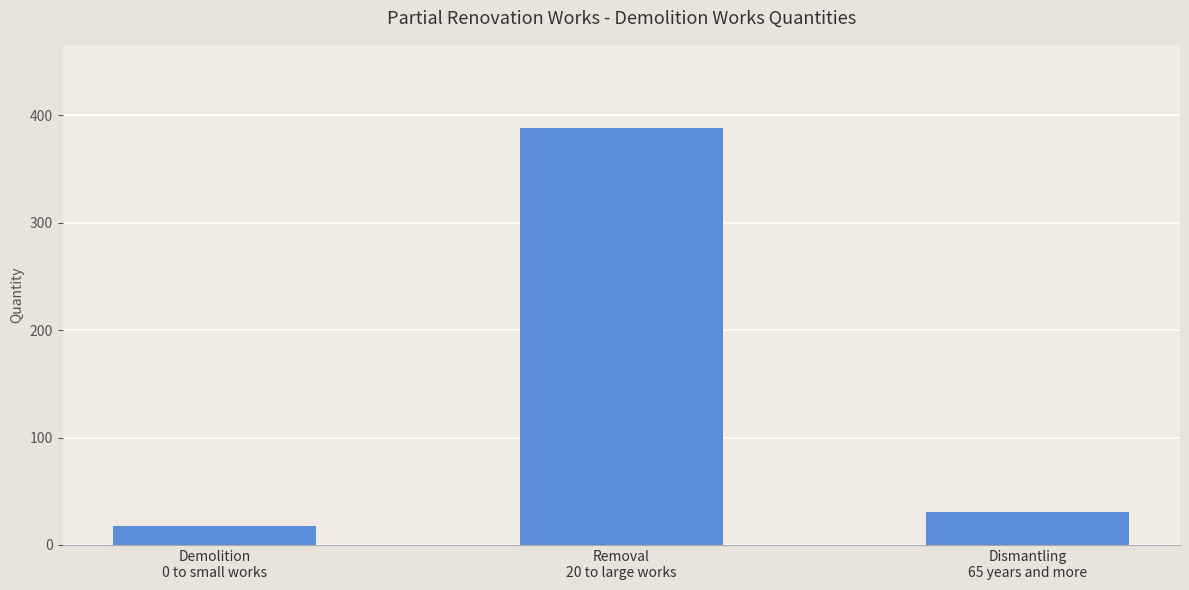

Does the chart contain stacked bars?

No